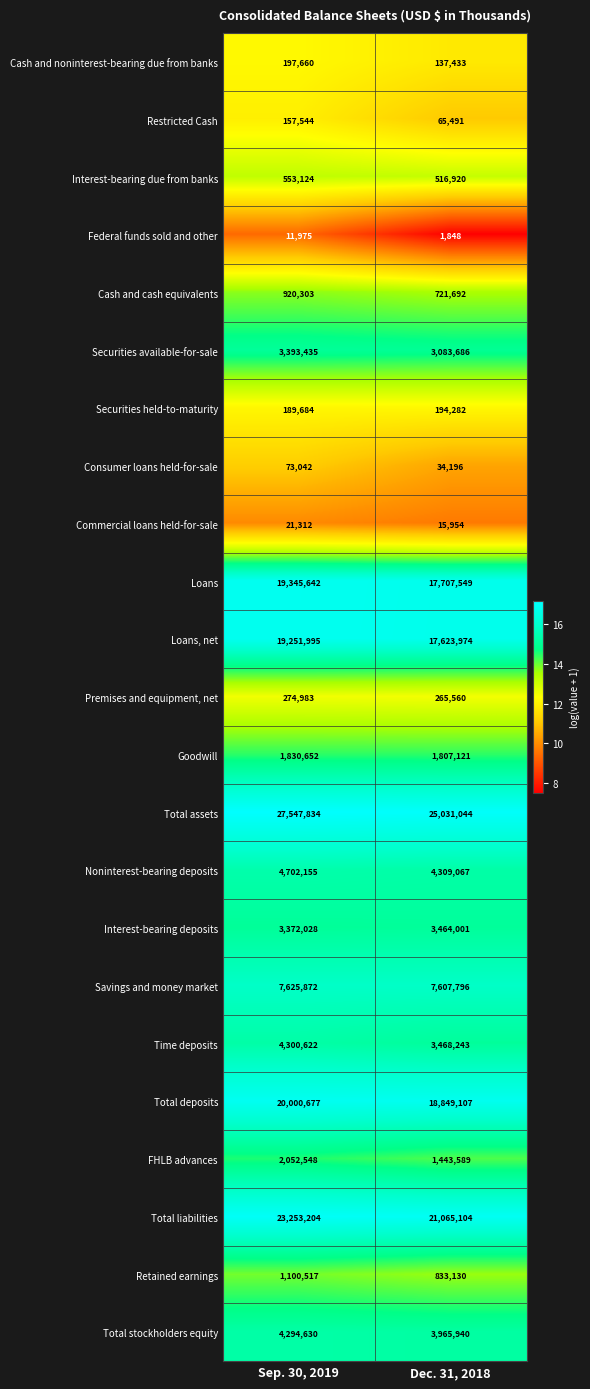

At which category is the sum across all series the highest?

Sep. 30, 2019